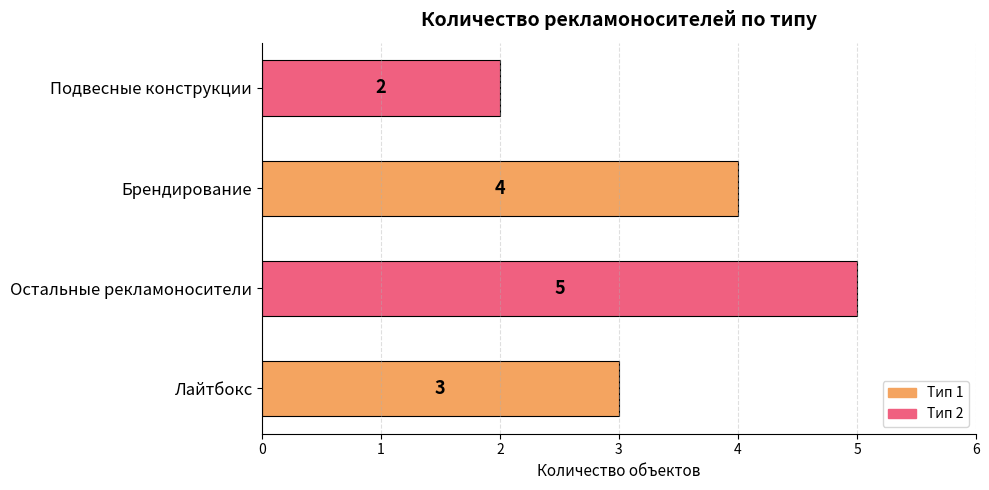

The chart shows a value of 2 at Подвесные конструкции. True or false?

True